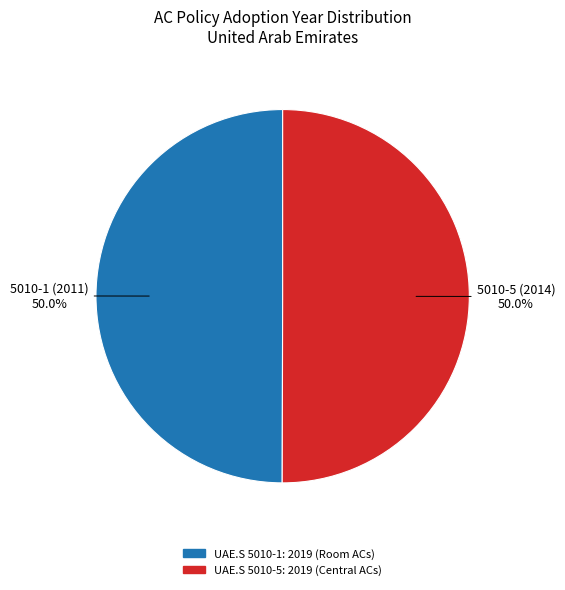

How much of the chart is everything except UAE.S 5010-1: 2019 (Room ACs)?

50.0%